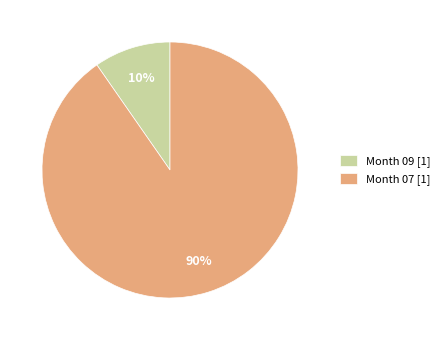

Count the number of slices in the pie.

2